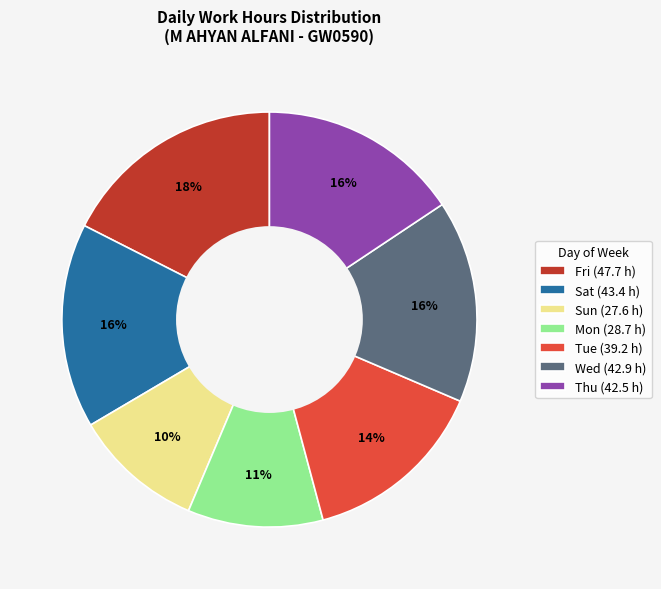

Which category has the biggest portion of the pie?

Fri (47.7 h)